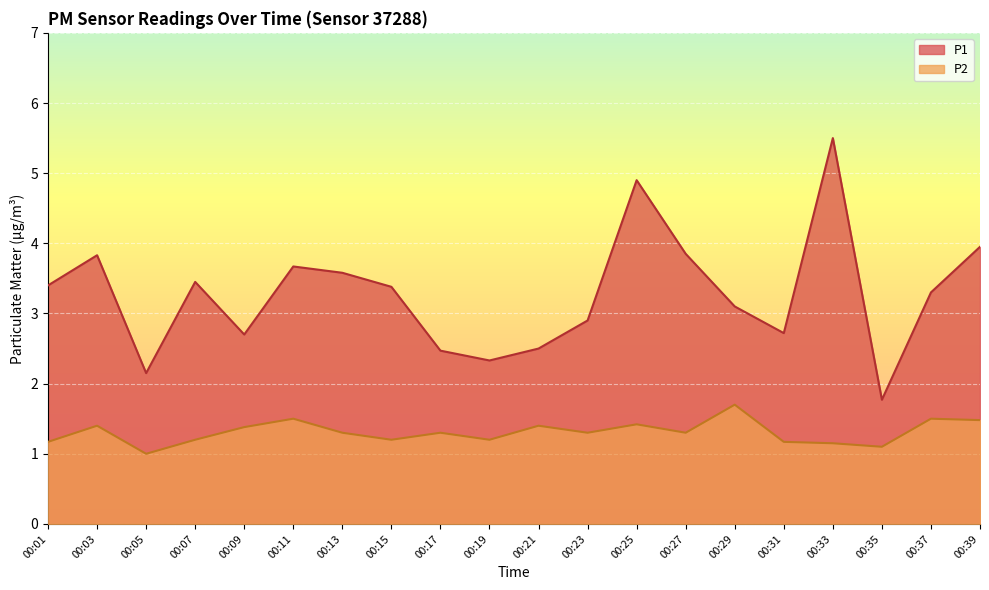

What is the value of the P1 point at the 4th from the left?

3.5